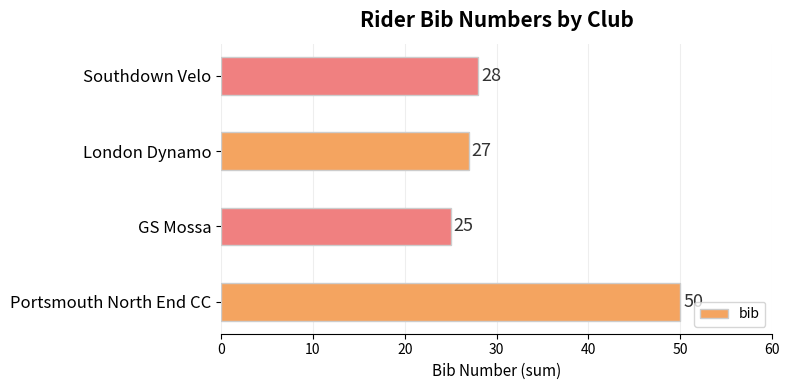

Rank the categories by value from highest to lowest.

Portsmouth North End CC, Southdown Velo, London Dynamo, GS Mossa